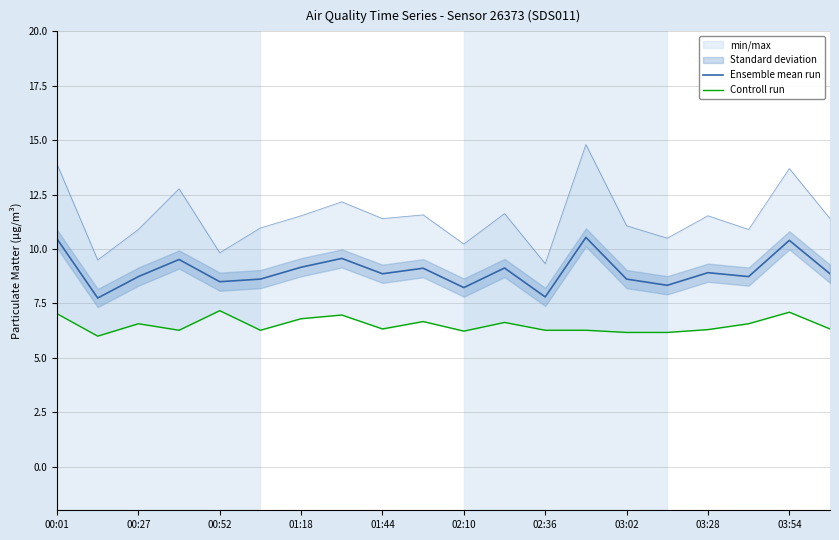

The Ensemble mean run series shows 4.0 at 17. True or false?

False